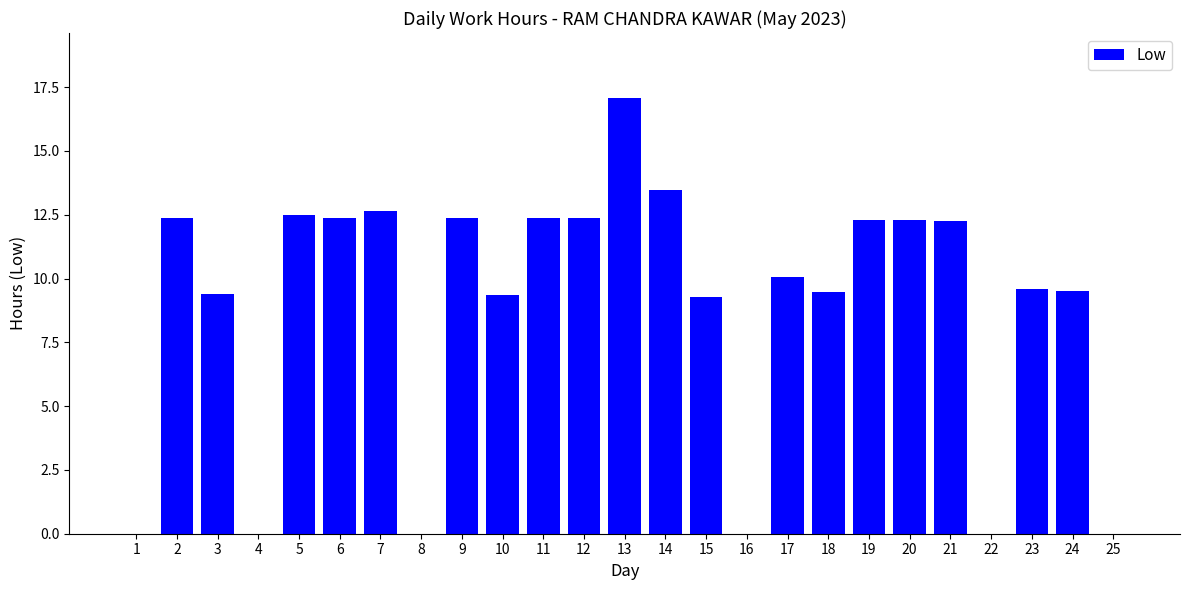

What is the change in value from 6 to 14?

+1.1